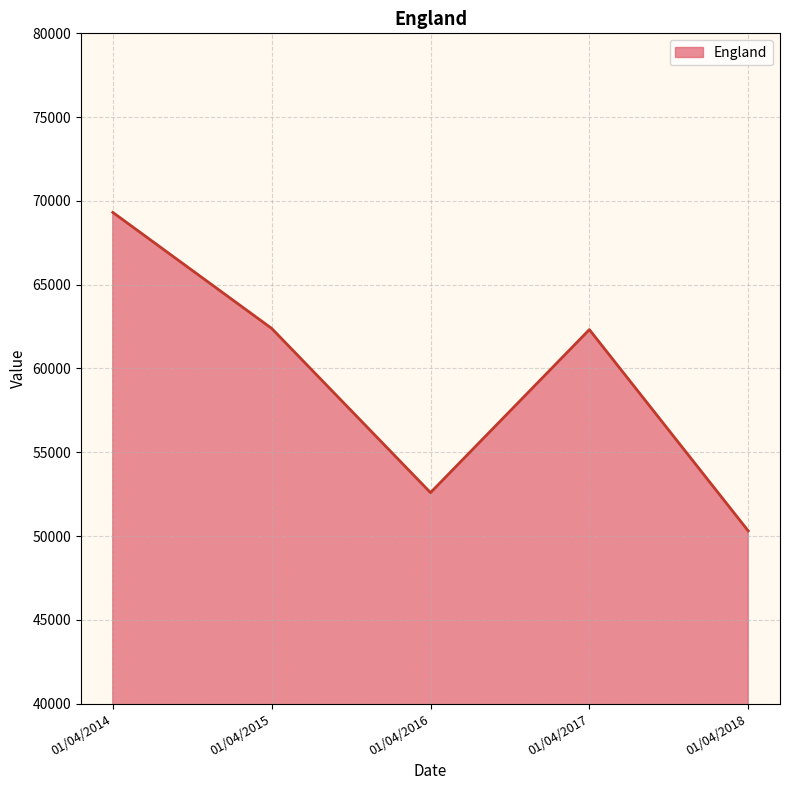

How many interior local peaks (higher than both neighbors) does the data have?

1